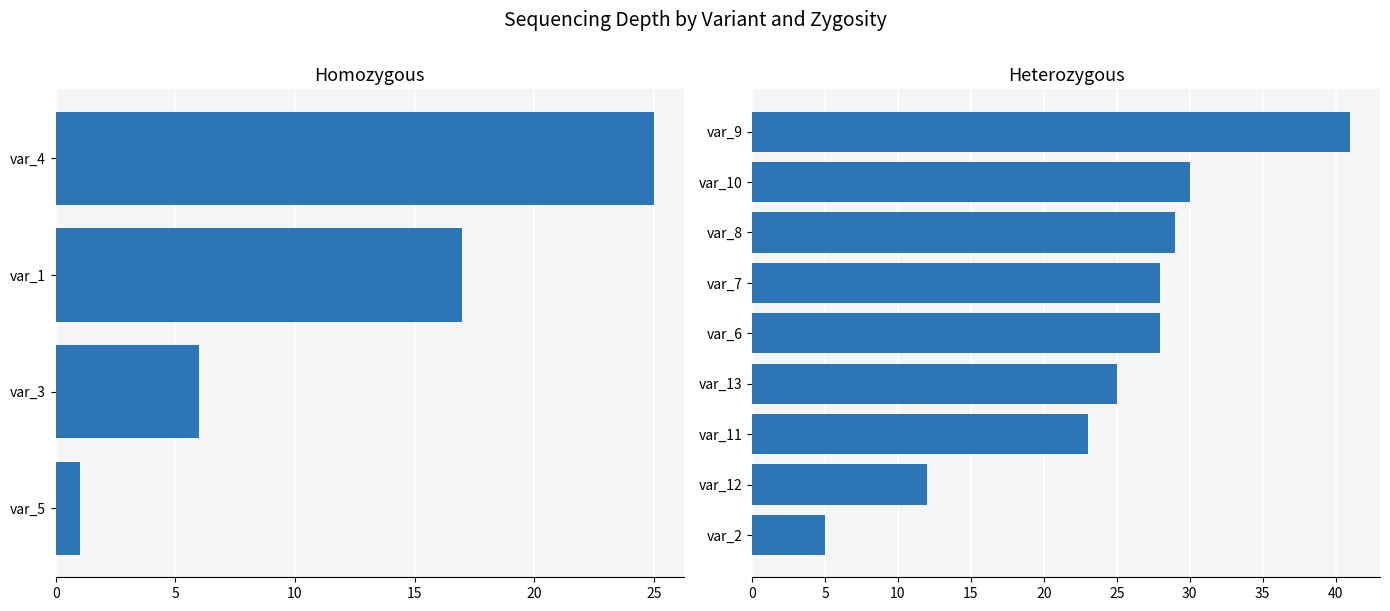

The value at G is 9. True or false?

False